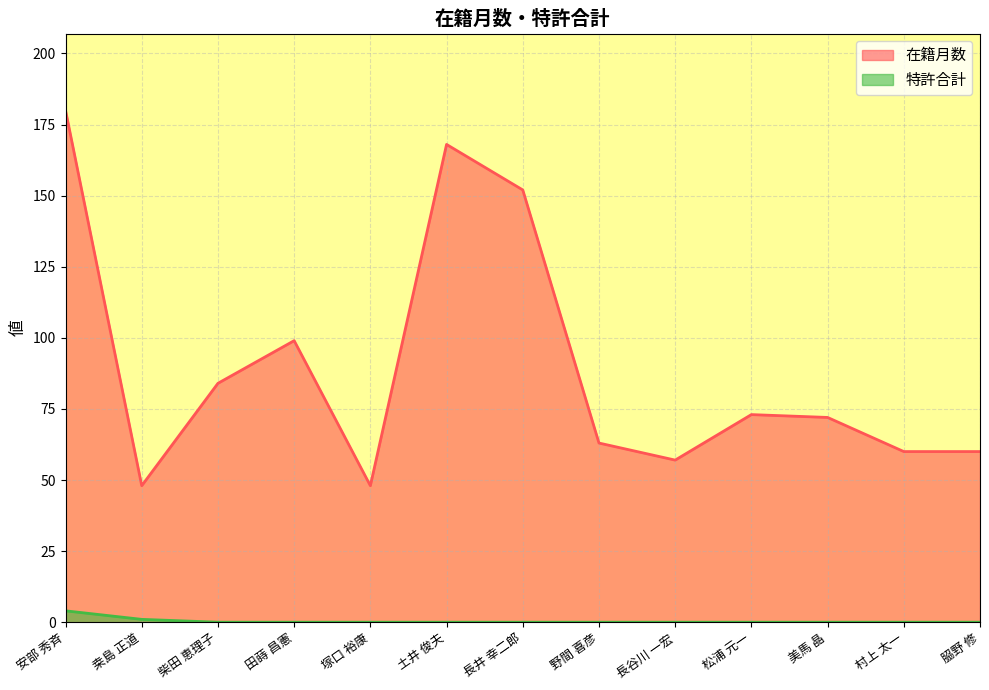

True or false: 特許合計 has more than 1 interior local peaks.

False